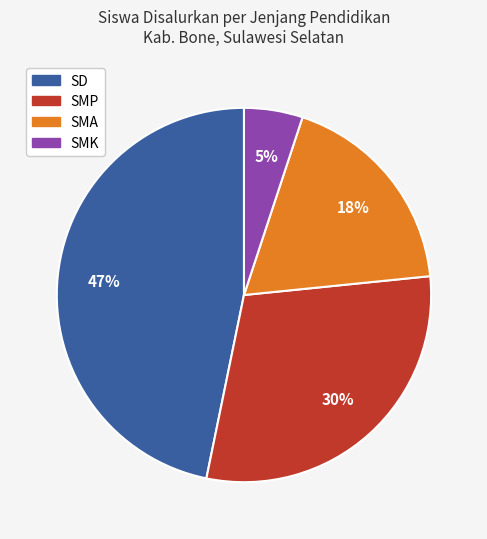

What is the smallest slice in the pie chart?

SMK